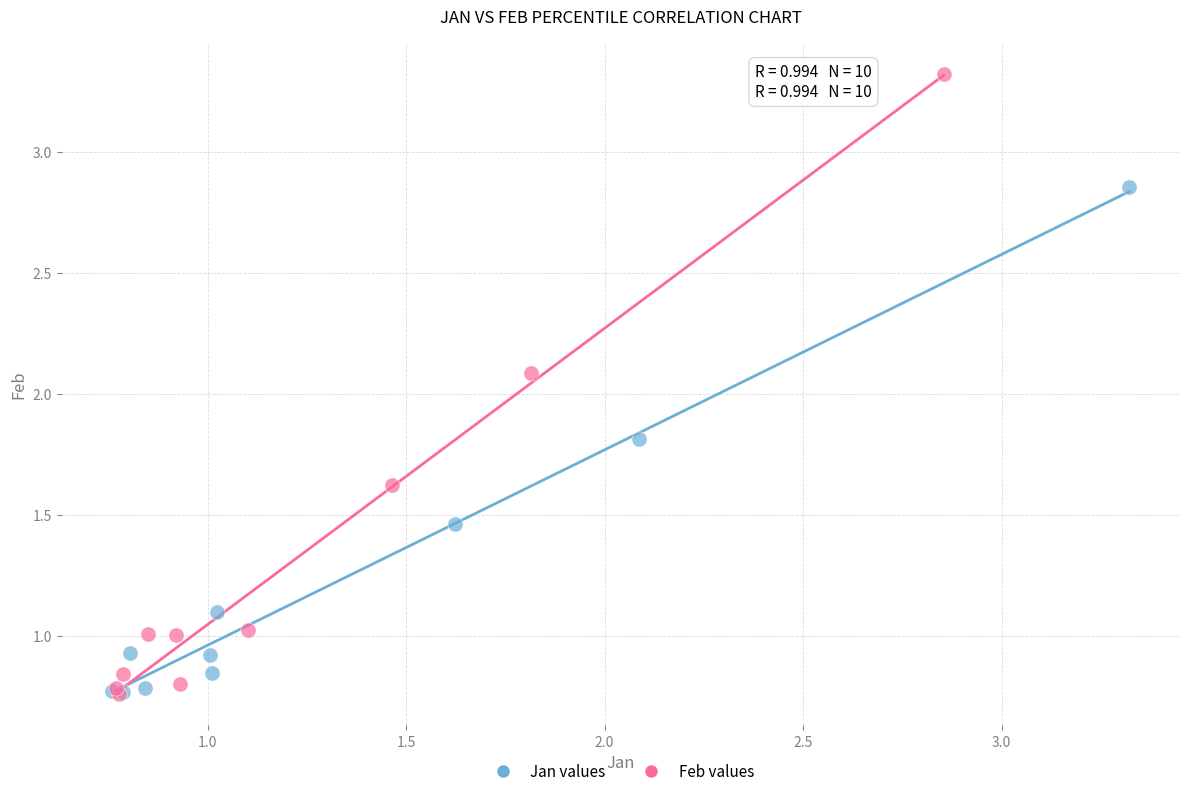

Which series reaches the maximum Y coordinate?

Feb values